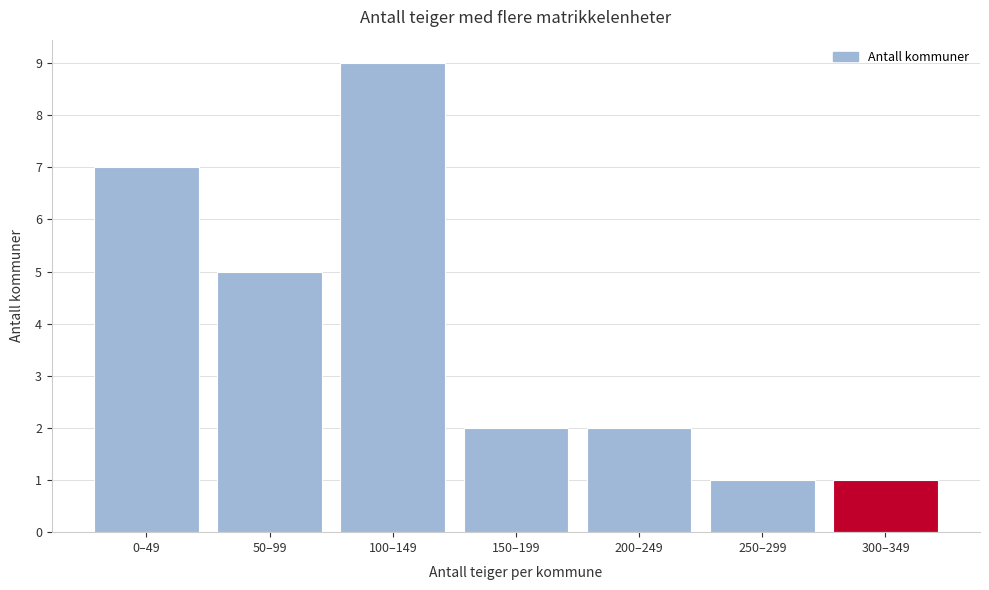

Reading left to right, list all the values displayed in this chart.

0–49=7	50–99=5	100–149=9	150–199=2	200–249=2	250–299=1	300–349=1